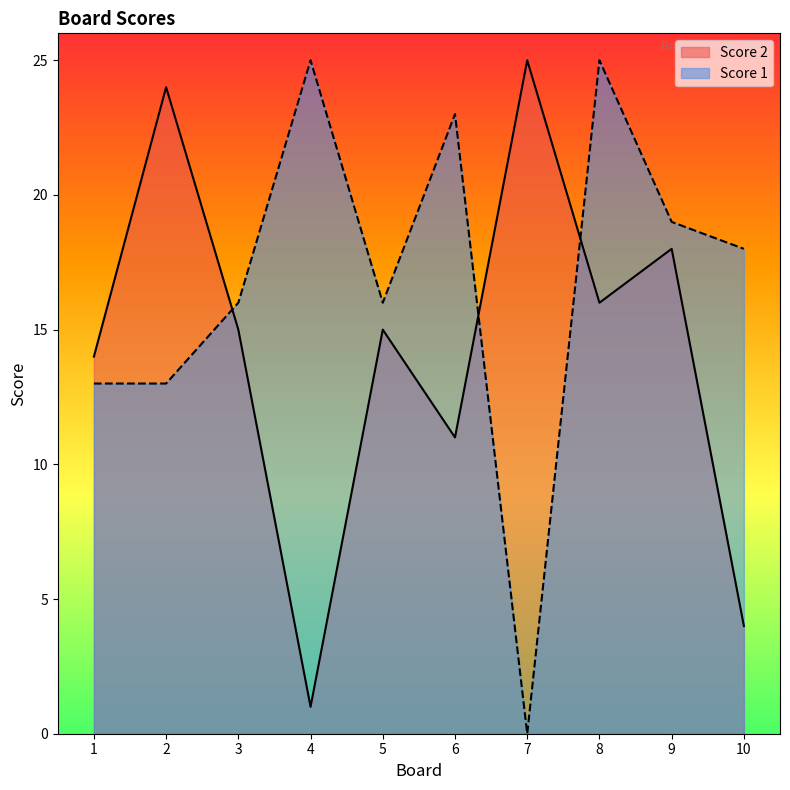

Read the Score 2 value at 7, to the nearest 10.

20